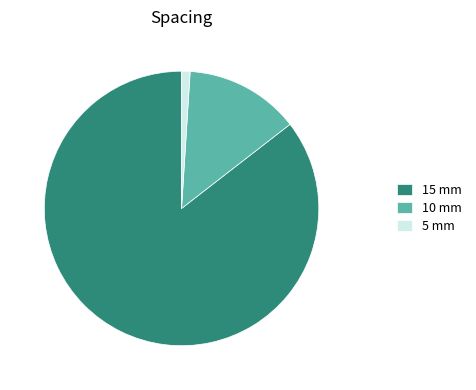

Is there any slice that represents more than half of the pie?

Yes